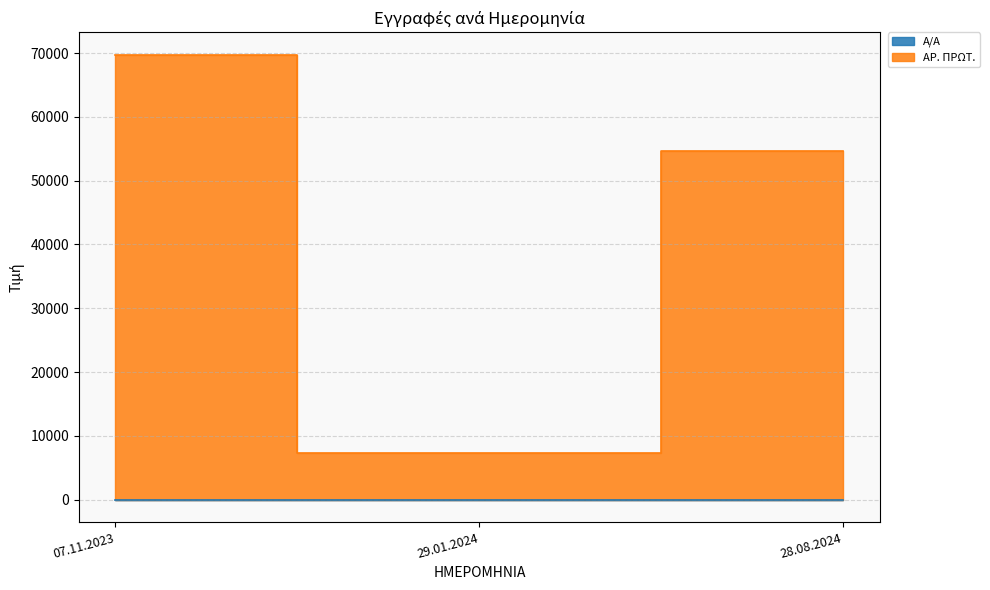

The value of ΑΡ. ΠΡΩΤ. at 28.08.2024 is 25587. True or false?

False